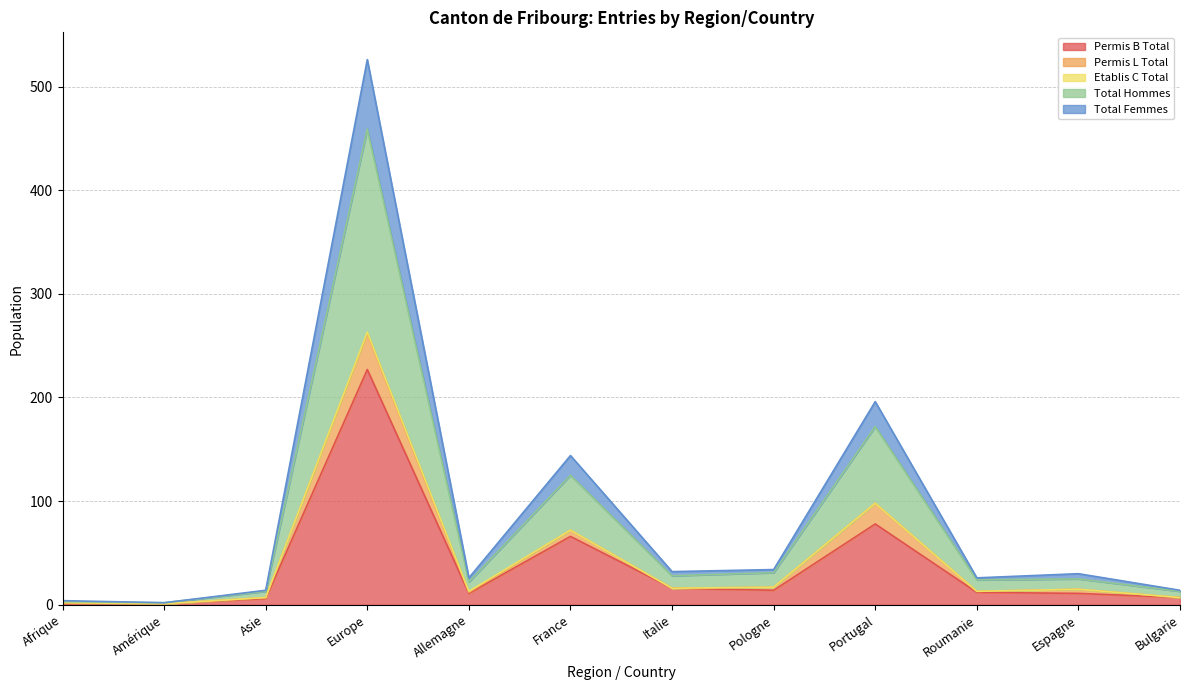

Is it true that Permis B Total equals 66 at France?

True